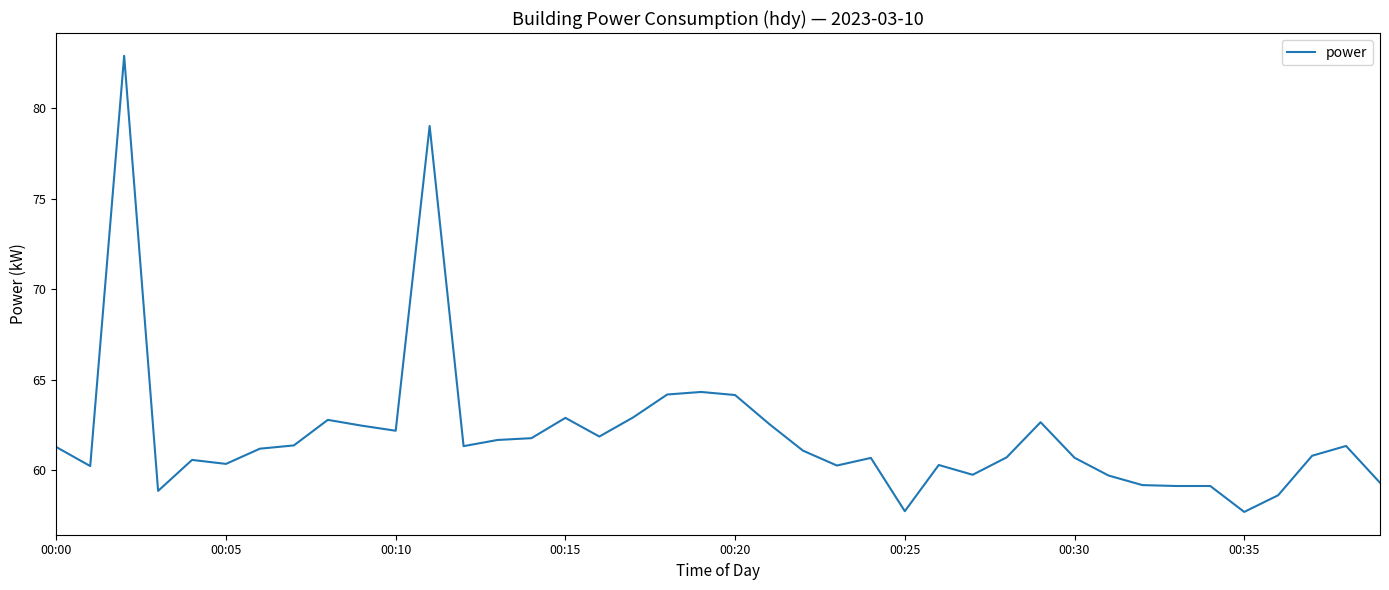

What is the minimum value shown in the chart?

57.7